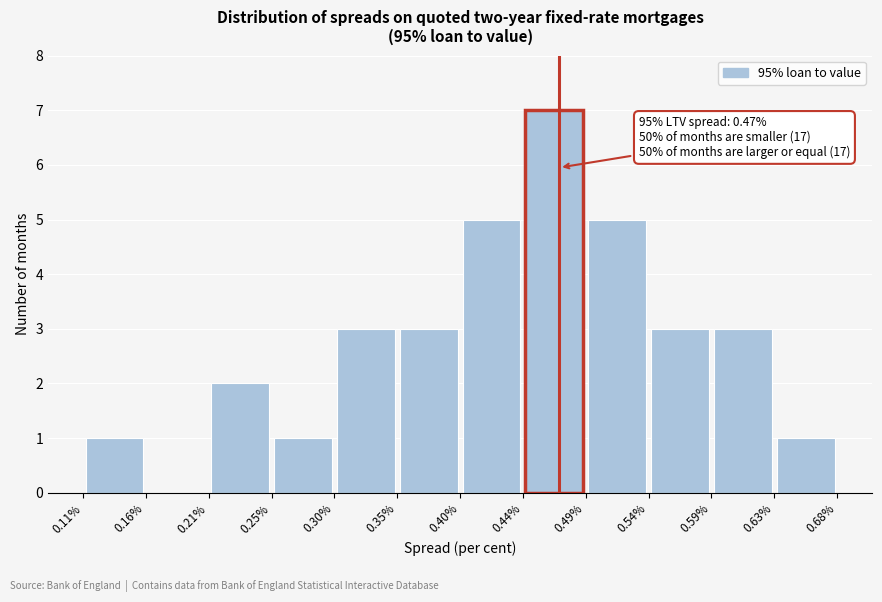

Over which range of the x-axis is the bar tallest?

0.44% to 0.49%